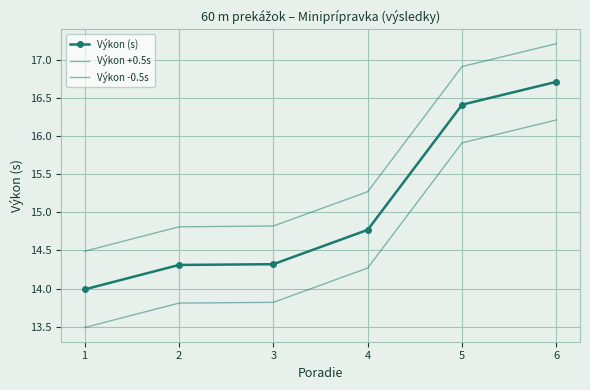

Reading left to right, list all the values displayed in this chart.

Výkon (s): 14.0	14.3	14.3	14.8	16.4	16.7
Výkon +0.5s: 14.5	14.8	14.8	15.3	16.9	17.2
Výkon -0.5s: 13.5	13.8	13.8	14.3	15.9	16.2